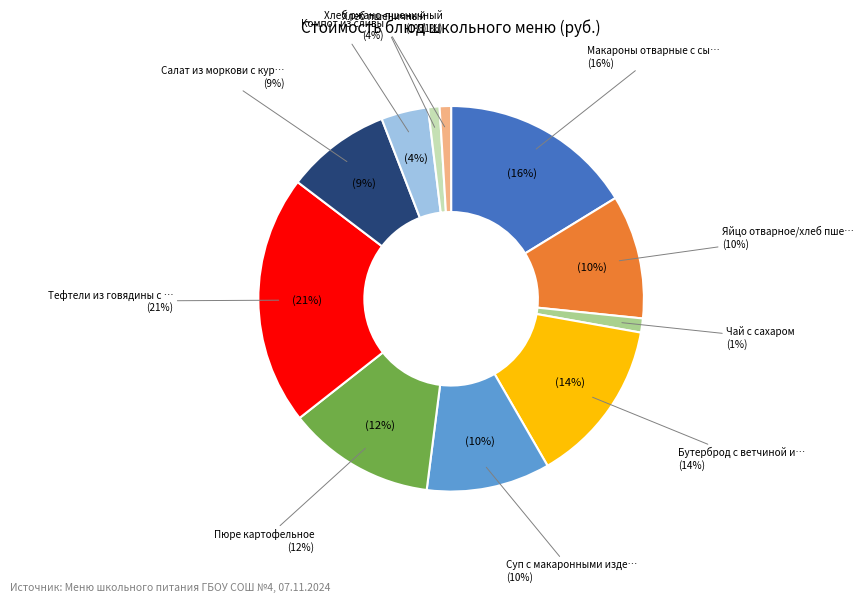

Which has a higher value, Салат из моркови с курагой or Макароны отварные с сыром?

Макароны отварные с сыром